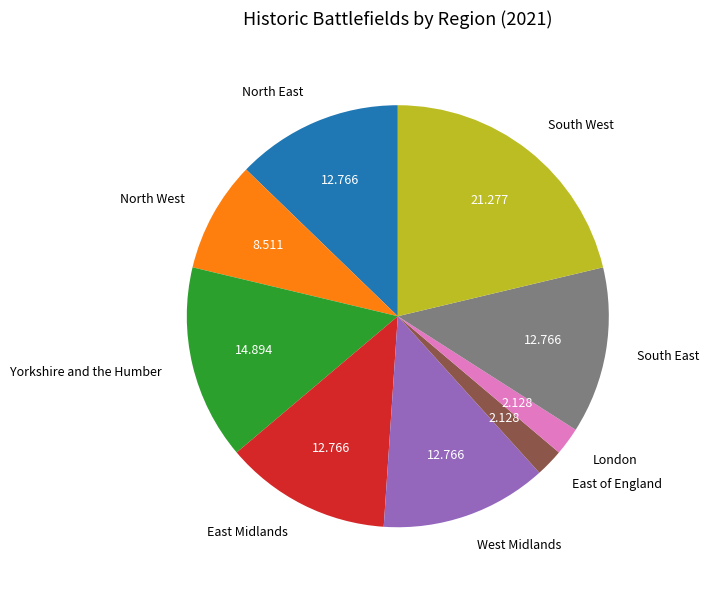

How many slices are in this pie chart?

9